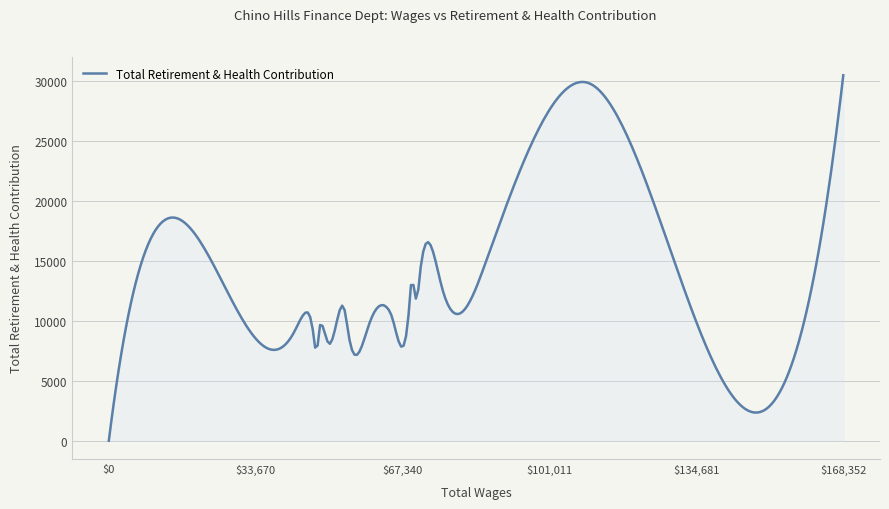

Does the chart have visible grid lines?

Yes